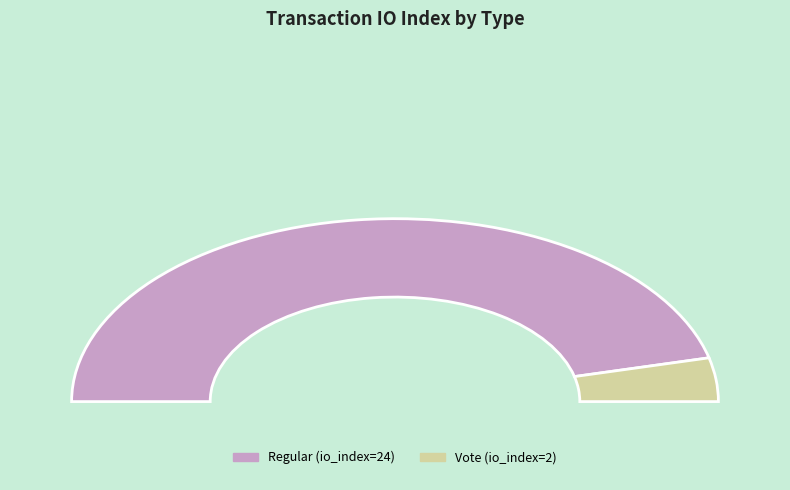

How many segments does this pie chart have?

2